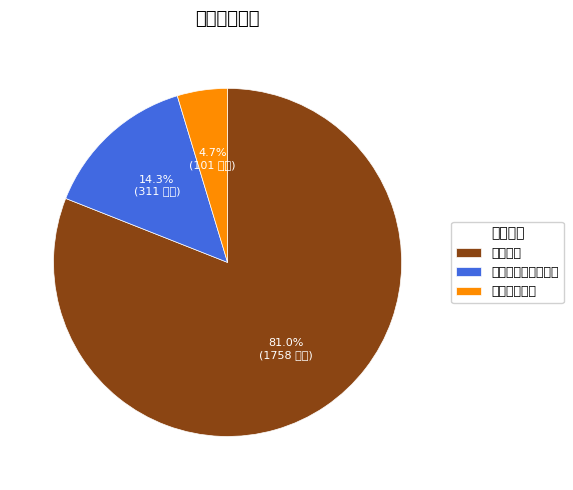

How many slices are in this pie chart?

3